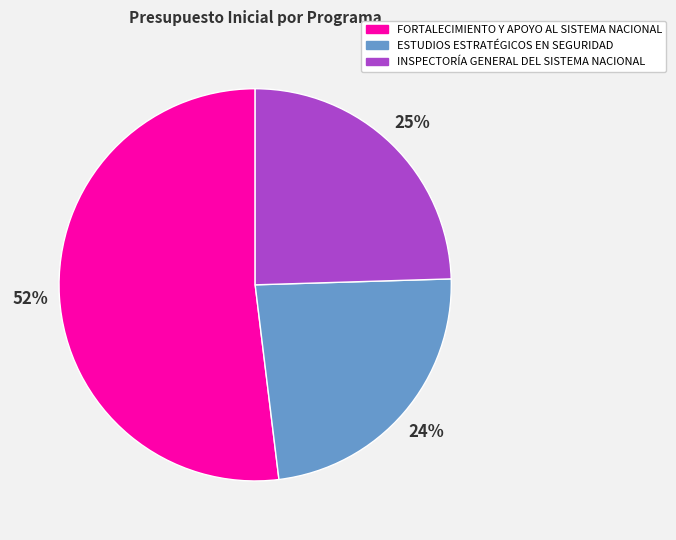

Between ESTUDIOS ESTRATÉGICOS EN SEGURIDAD and FORTALECIMIENTO Y APOYO AL SISTEMA NACIONAL, which is larger?

FORTALECIMIENTO Y APOYO AL SISTEMA NACIONAL